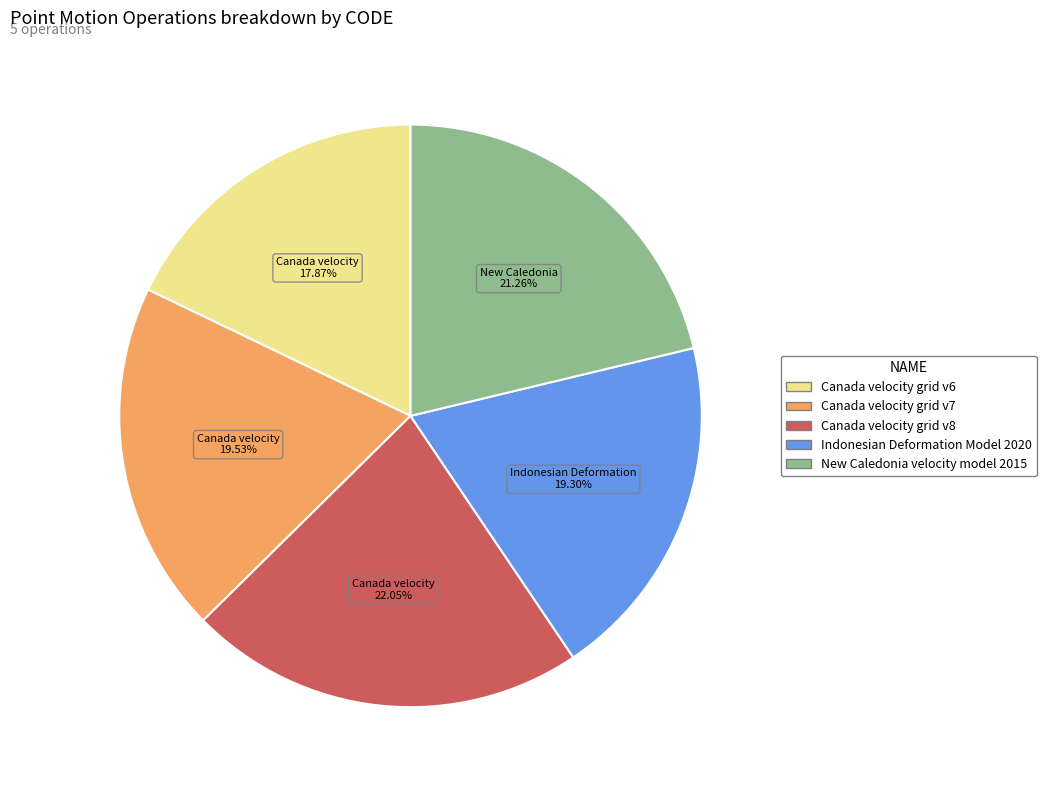

To the nearest percent, what is the combined percentage of Canada velocity grid v8 and New Caledonia velocity model 2015?

43%